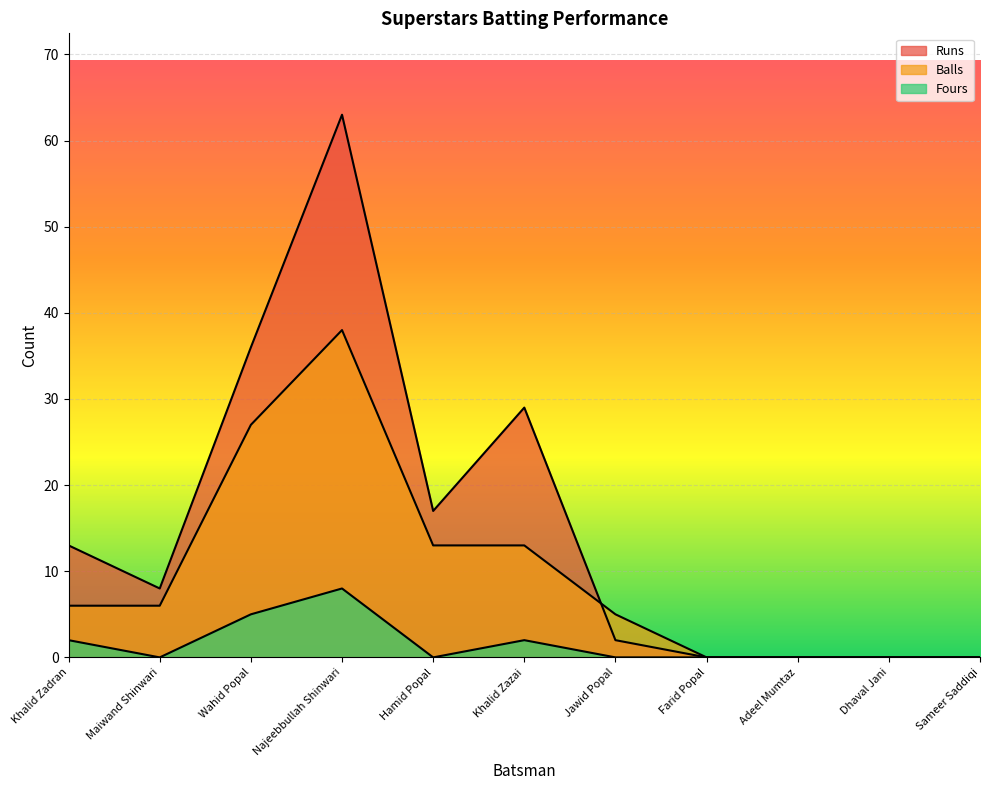

List the labels in order of Fours value, smallest first.

Maiwand Shinwari, Hamid Popal, Jawid Popal, Farid Popal, Adeel Mumtaz, Dhaval Jani, Sameer Saddiqi, Khalid Zadran, Khalid Zazai, Wahid Popal, Najeebbullah Shinwari